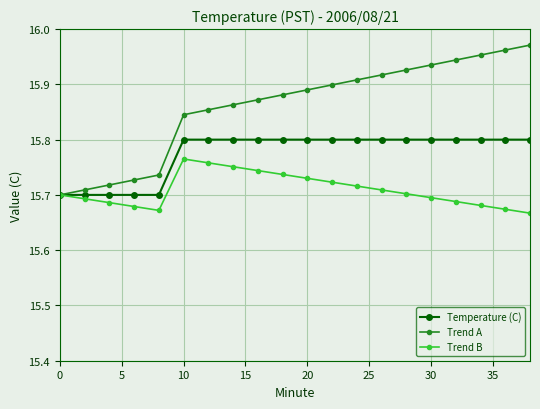

Which series has the largest total across all categories?

Trend A